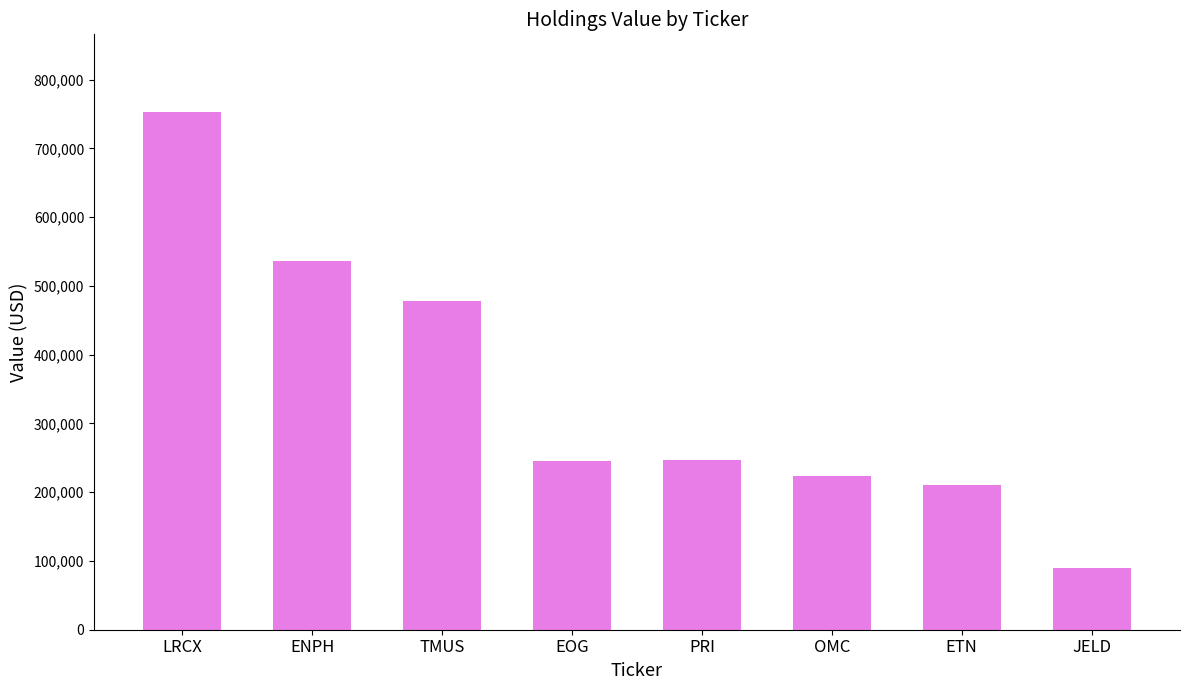

Does the chart contain any negative values?

No